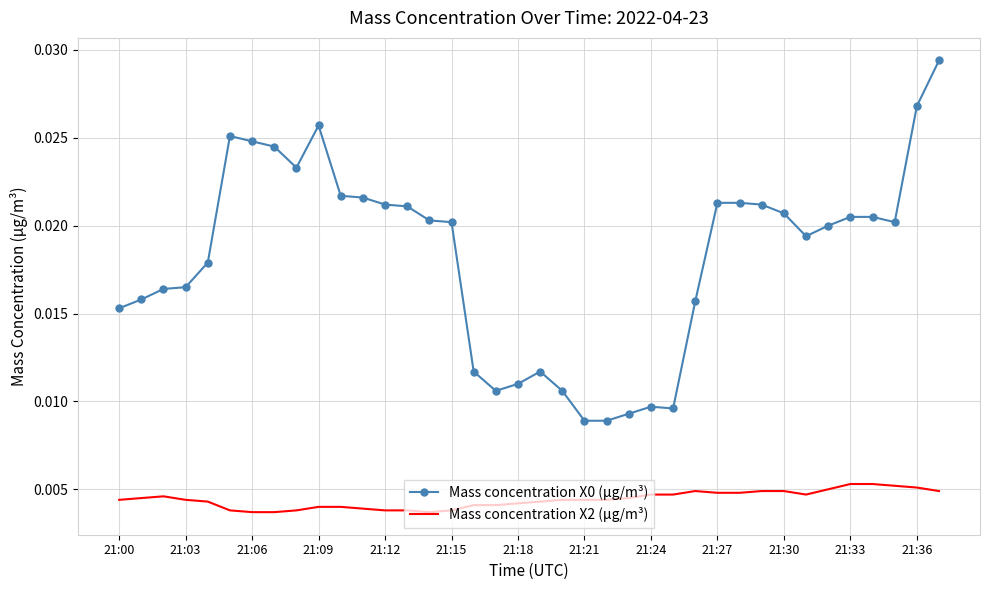

True or false: Mass concentration X2 (μg/m³) and Mass concentration X0 (μg/m³) cross at least once.

False